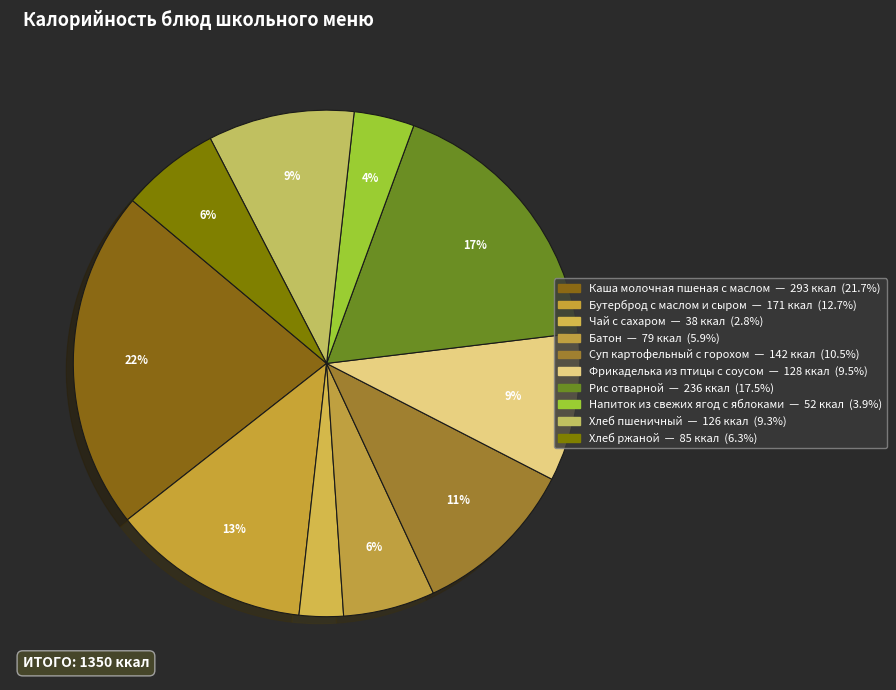

What is the change in value from Каша молочная пшеная с маслом to Фрикаделька из птицы с соусом?

-165